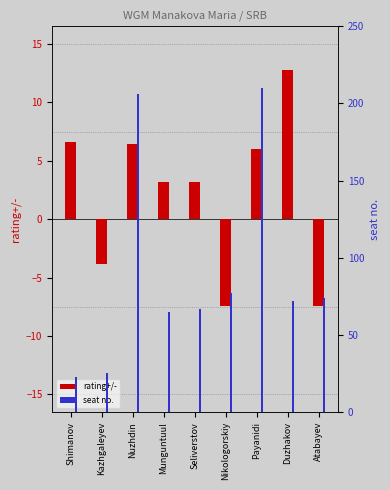

What is the total value across all series at Shimanov?

29.6